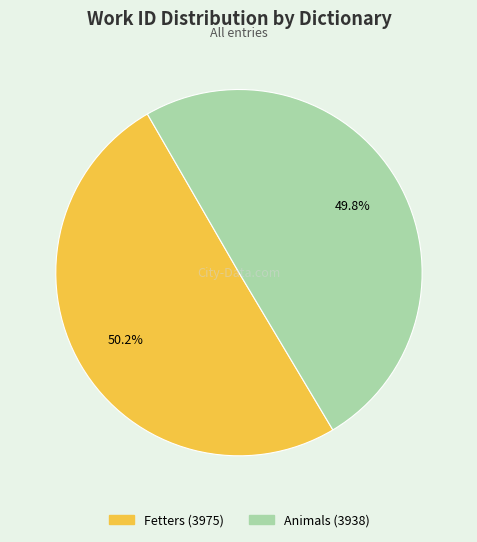

How many segments does this pie chart have?

2